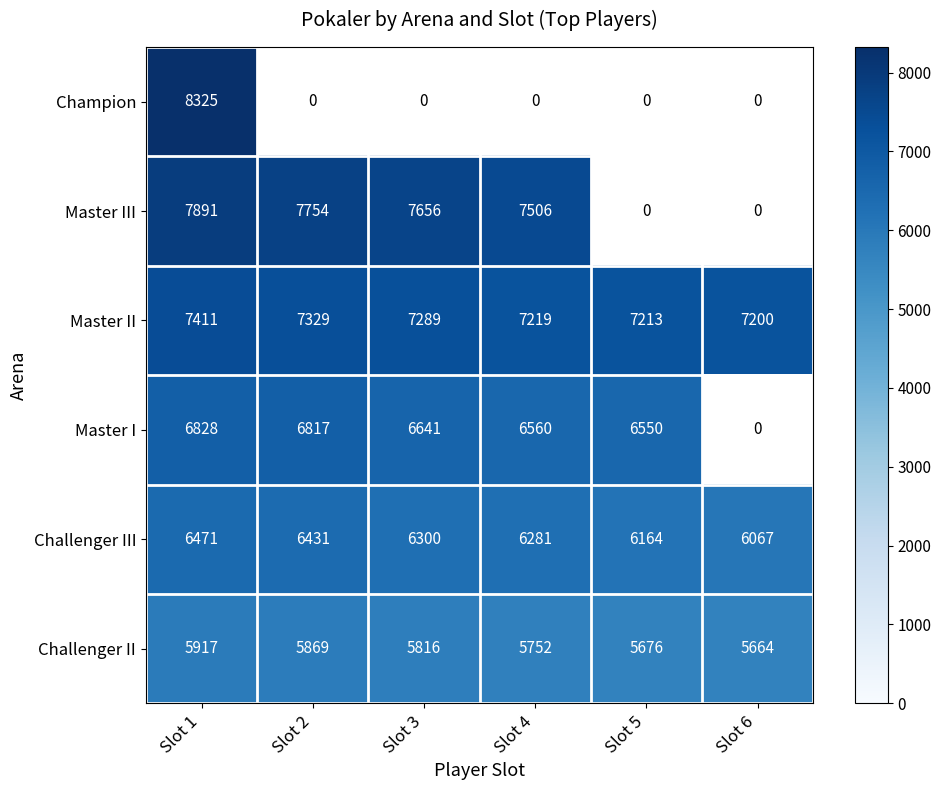

The value of Challenger II at Slot 3 is 5816. True or false?

True